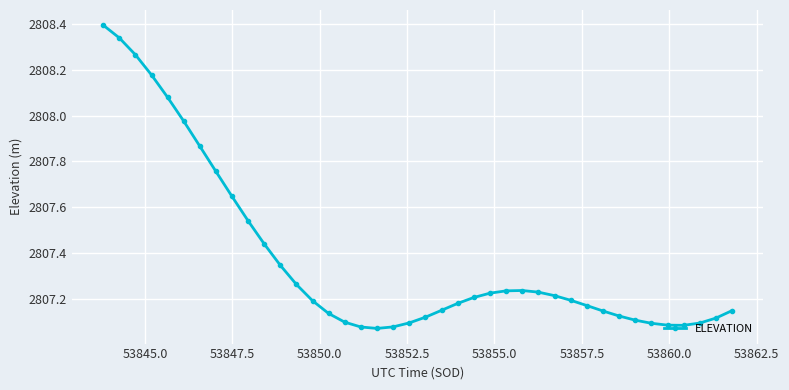

What is the sum of all values?

112295.0